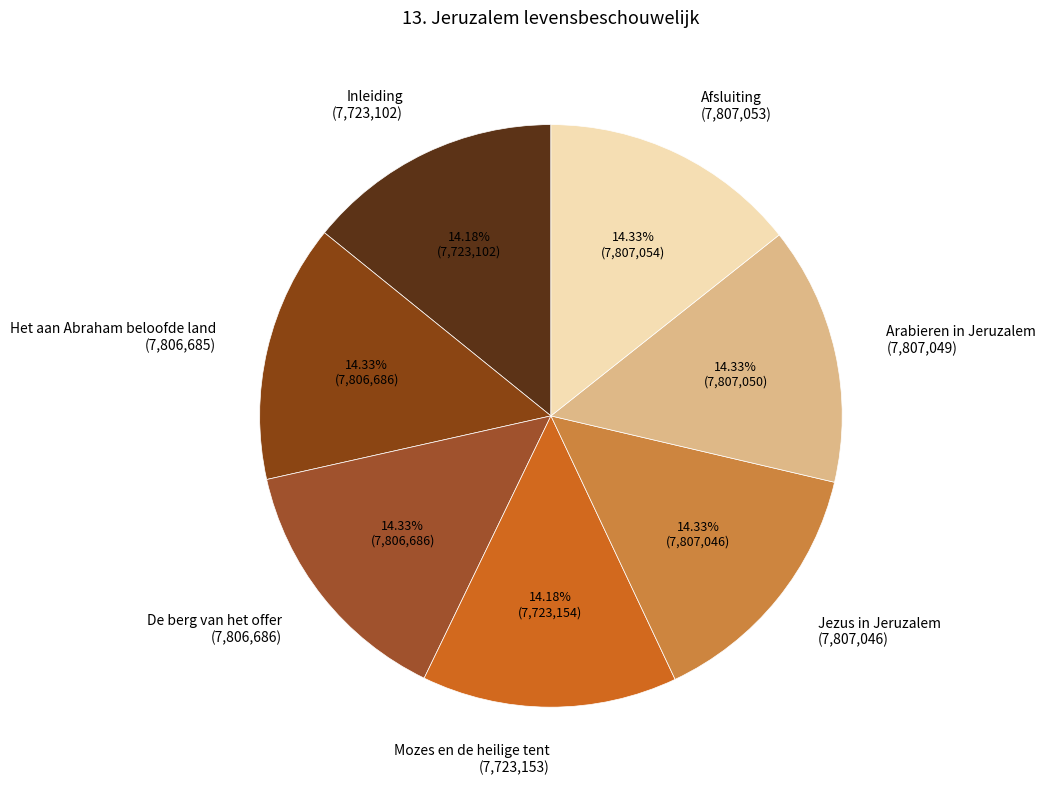

What is the total percentage of Mozes en de heilige tent and Het aan Abraham beloofde land?

28.5%